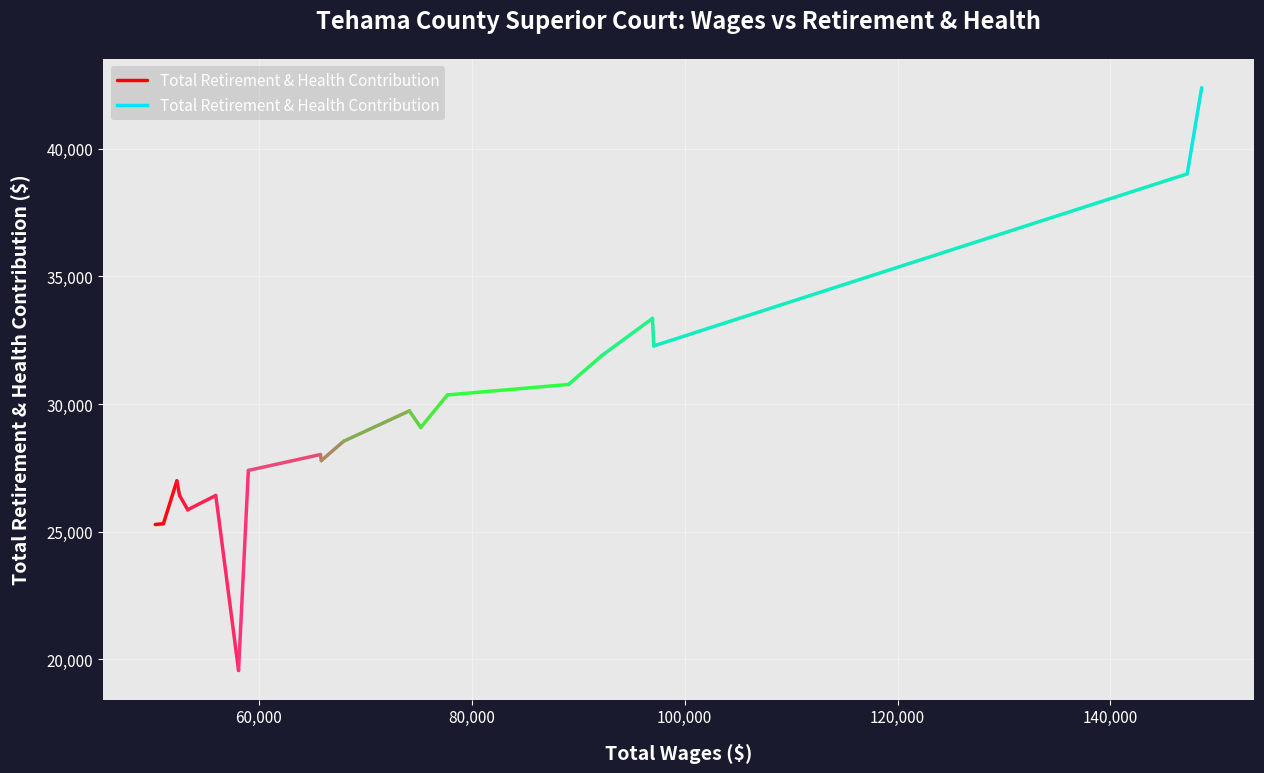

What is the value of the 2nd point from the left?

25309